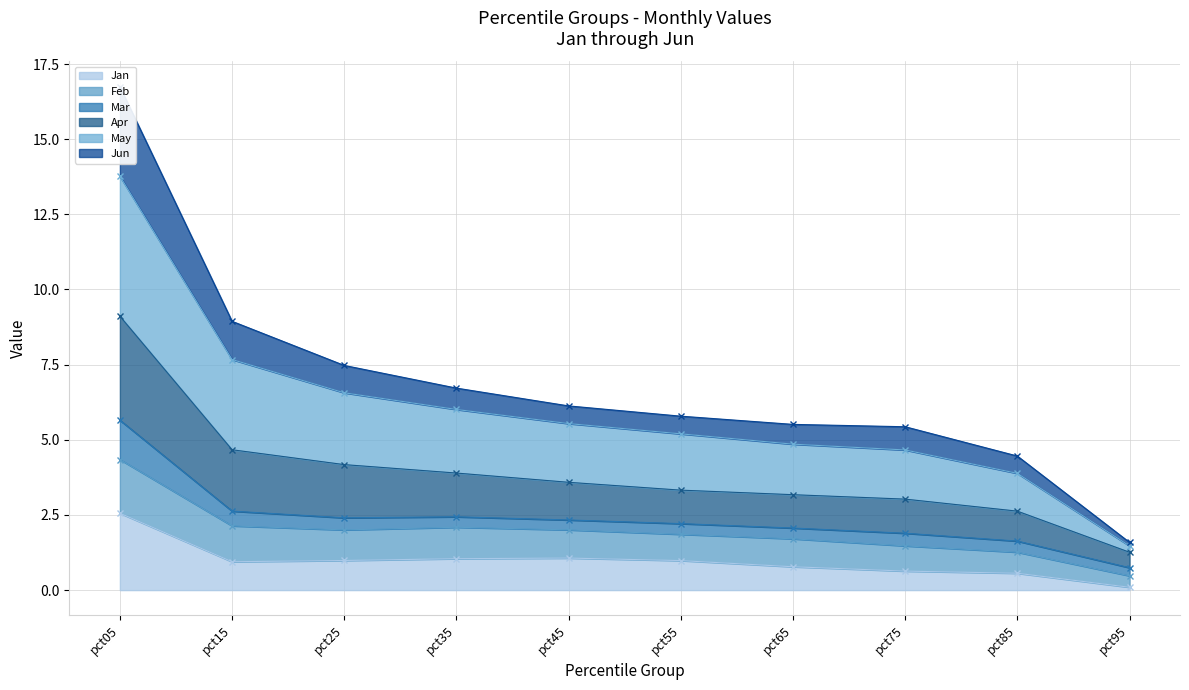

What is the maximum value for Jan?

2.6